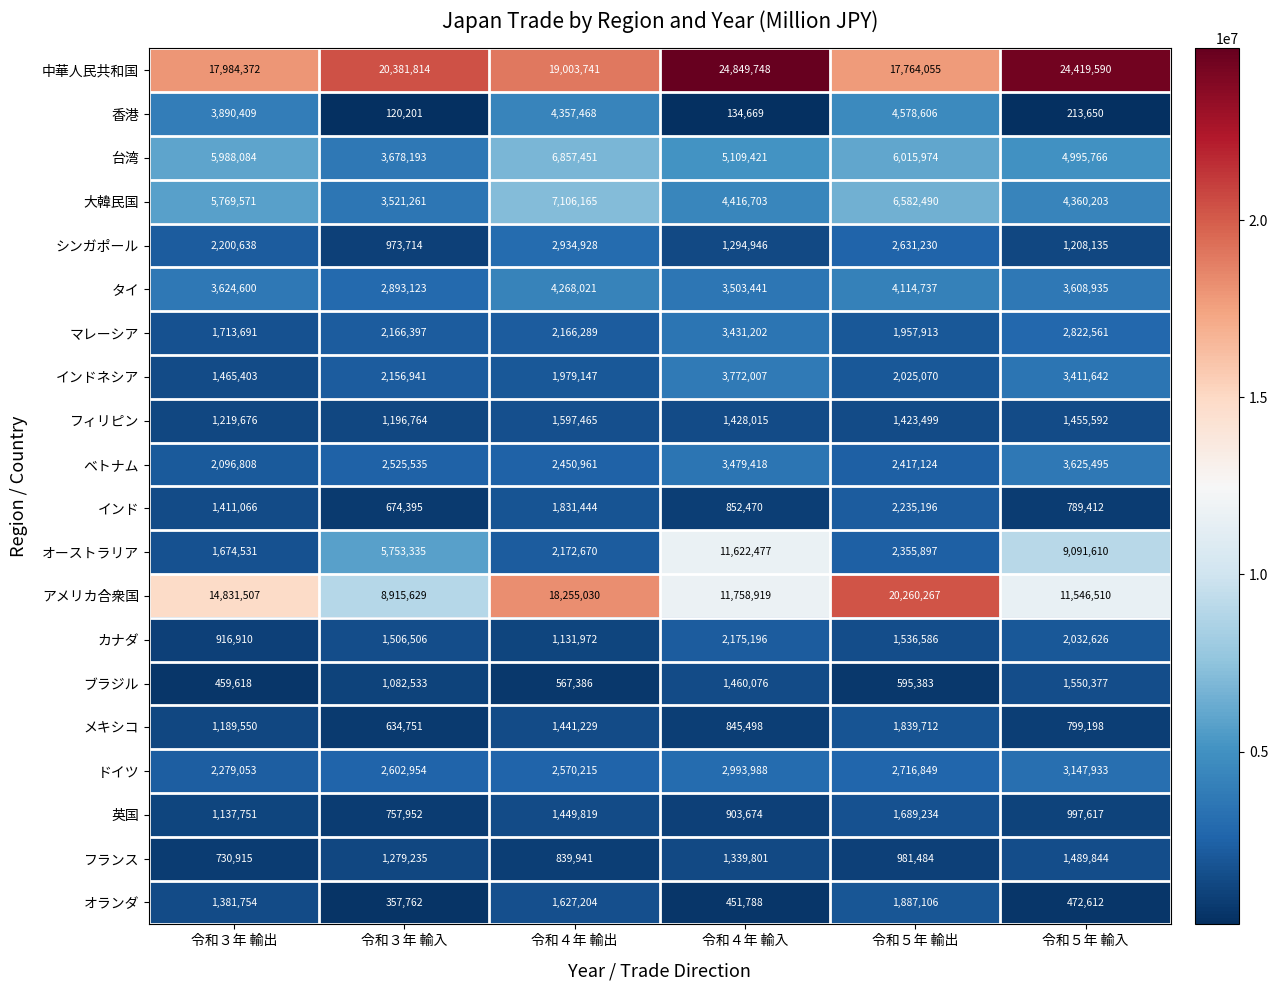

What is the total value across all series at 令和３年 輸入?

63178995